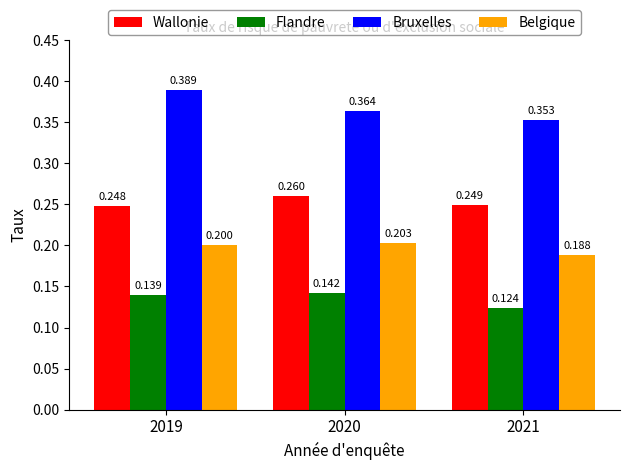

The value of Bruxelles at 2021 is 0.5. True or false?

False